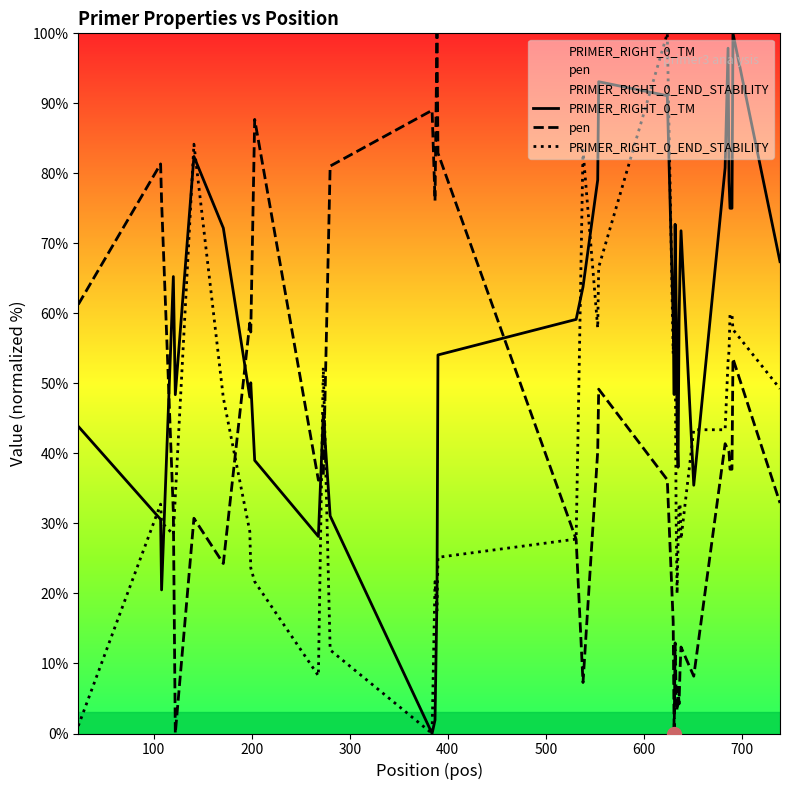

What is the maximum value for PRIMER_RIGHT_0_TM?

100.0